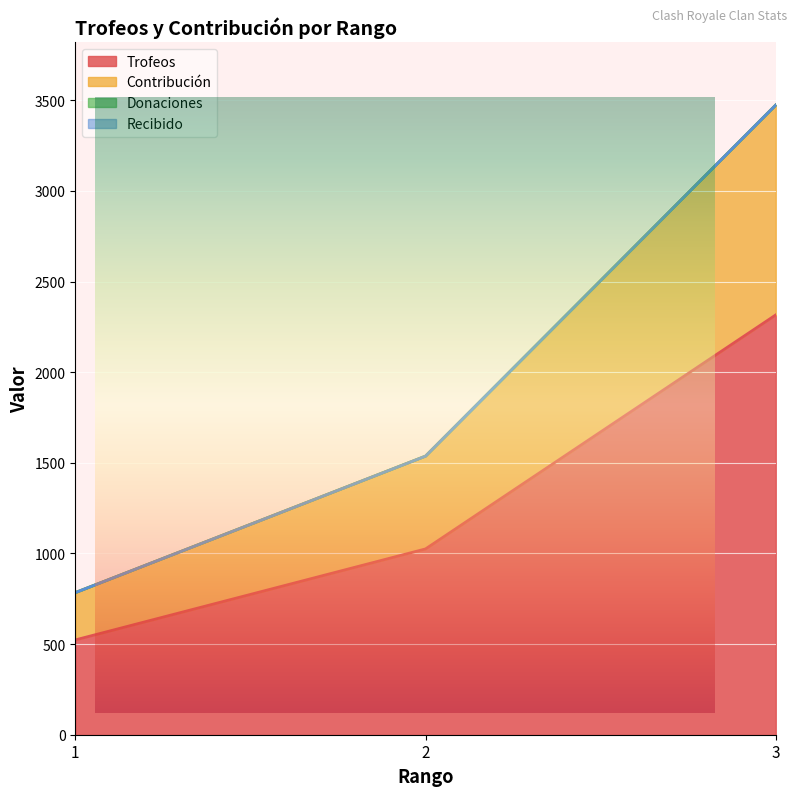

At which label does Trofeos reach its peak?

3